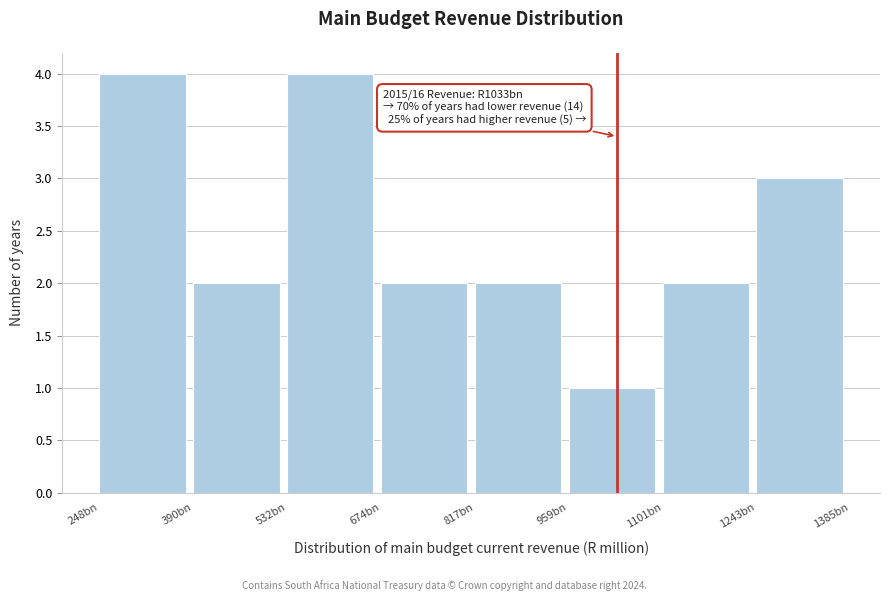

Reading left to right, extract all data points from this chart.

248bn=4	390bn=2	532bn=4	674bn=2	817bn=2	959bn=1	1101bn=2	1243bn=3